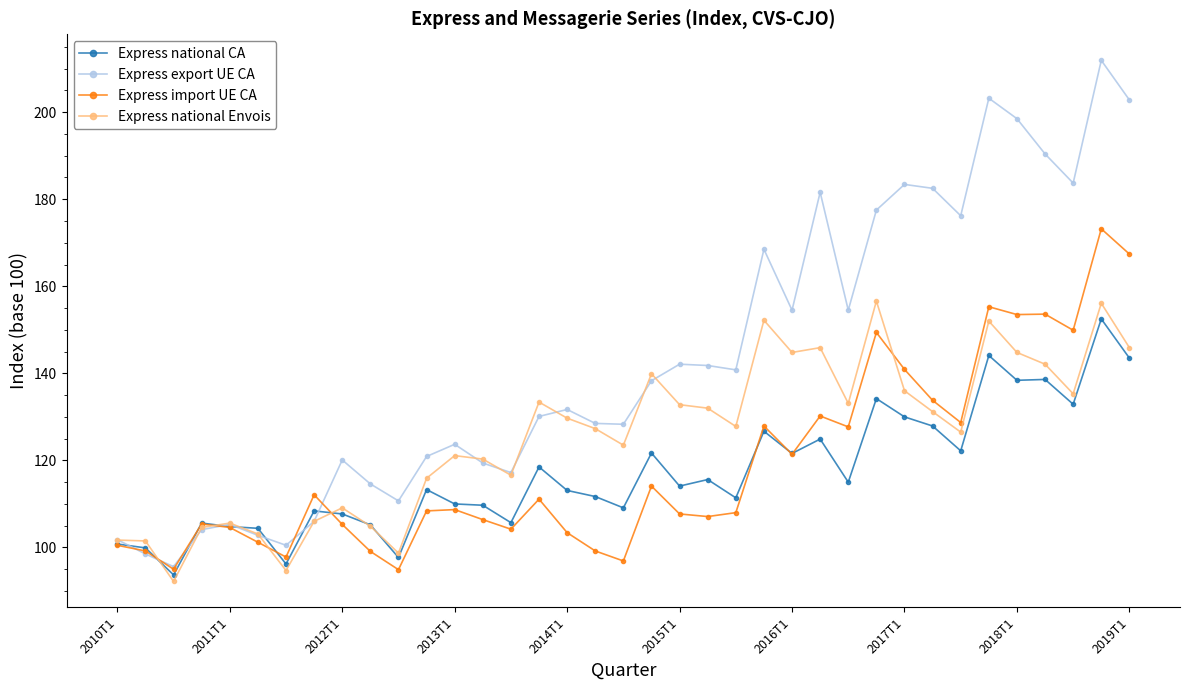

At how many categories does at least one series exceed 135?

18